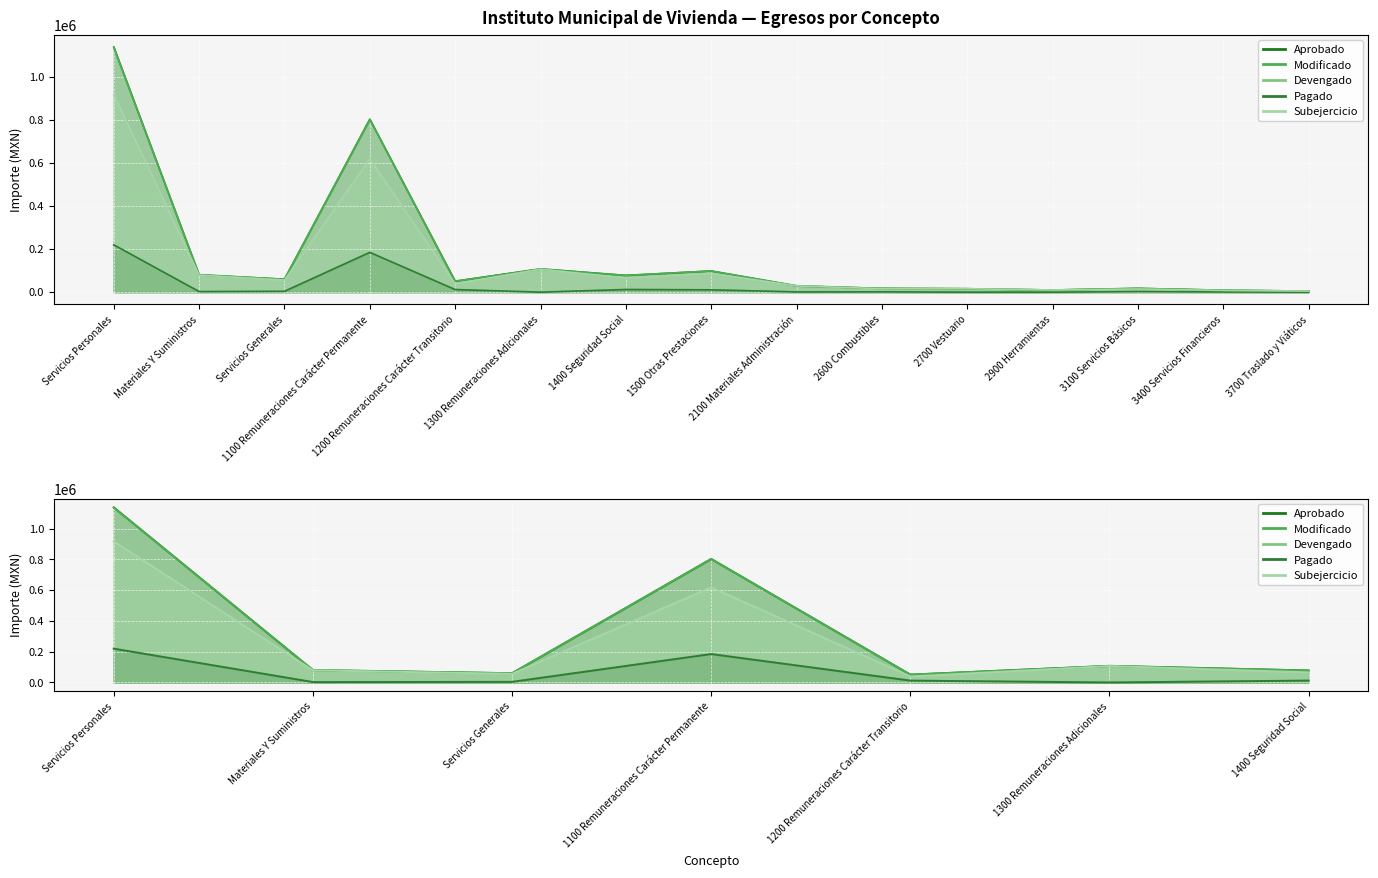

Which series has the largest total across all categories?

Aprobado